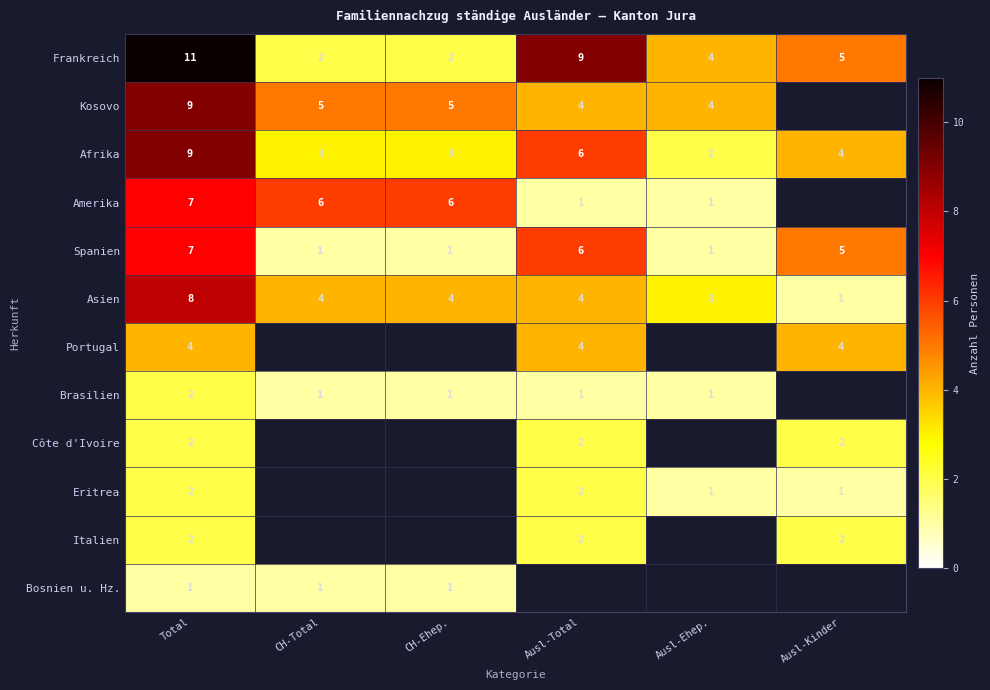

How many categories are shown in the chart?

6